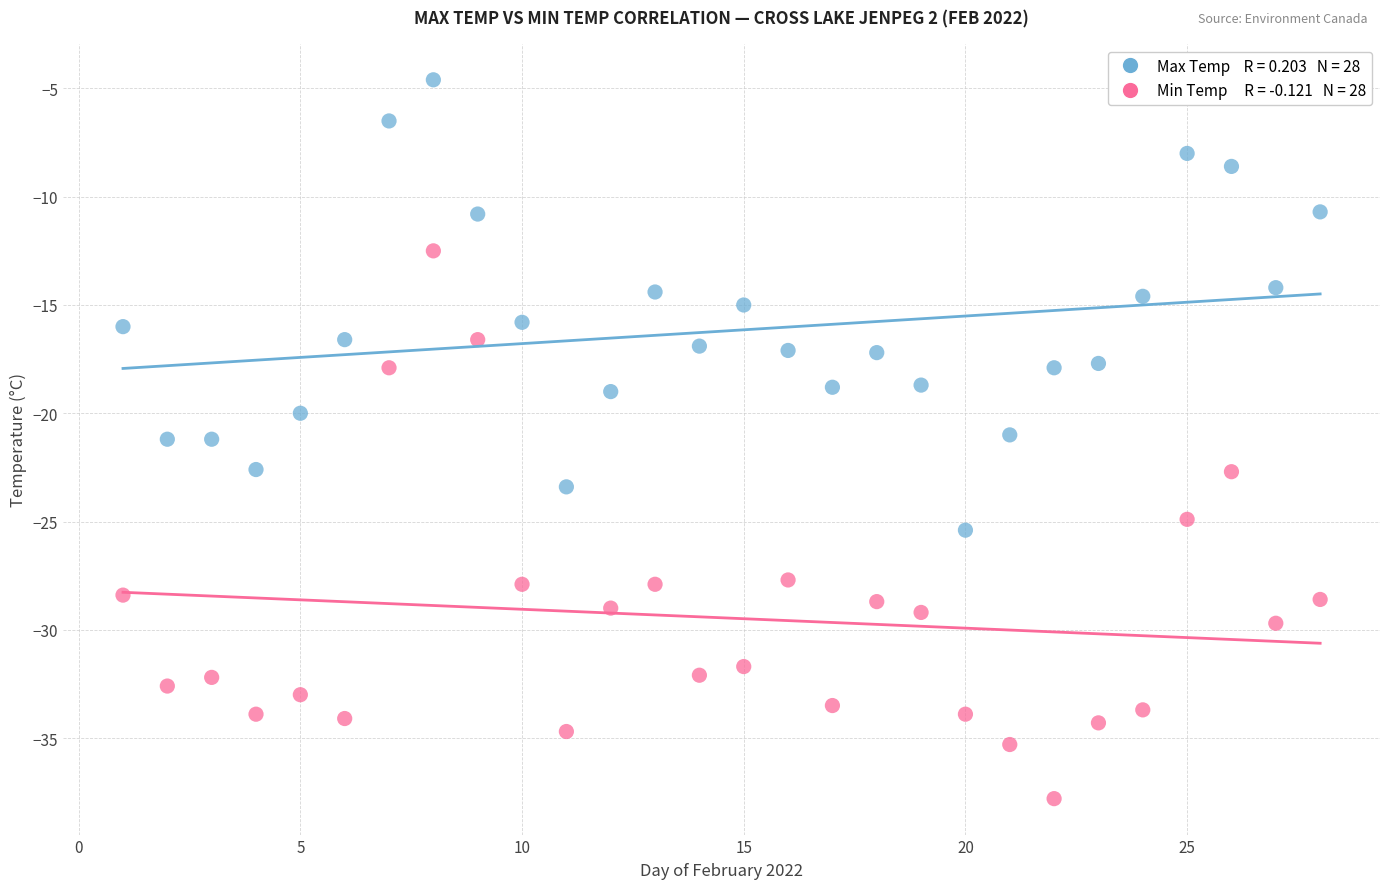

Across all data points, what is the range of Y values (max minus min)?

33.2